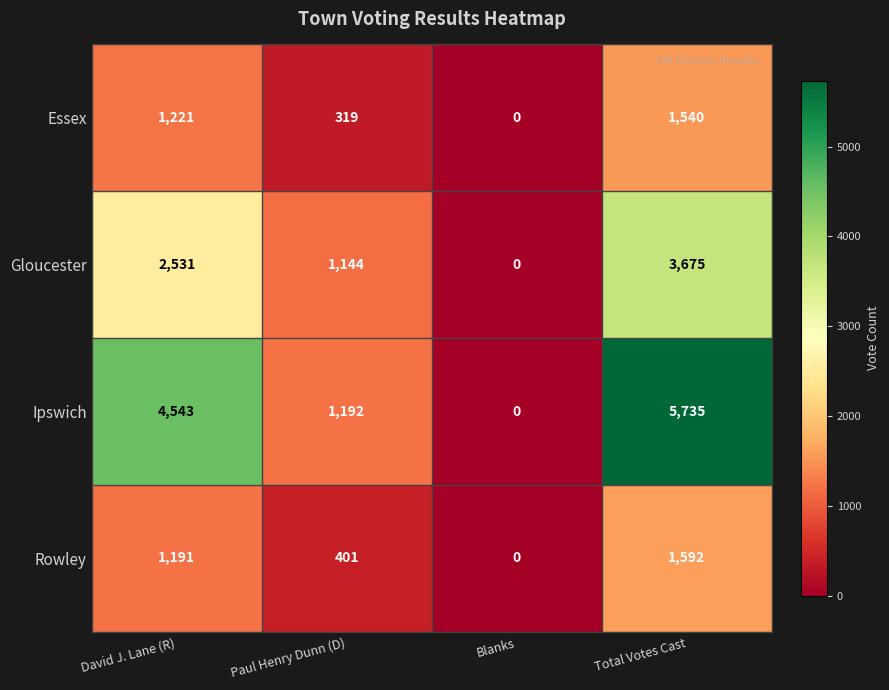

The value of Gloucester at David J. Lane (R) is 2531. True or false?

True